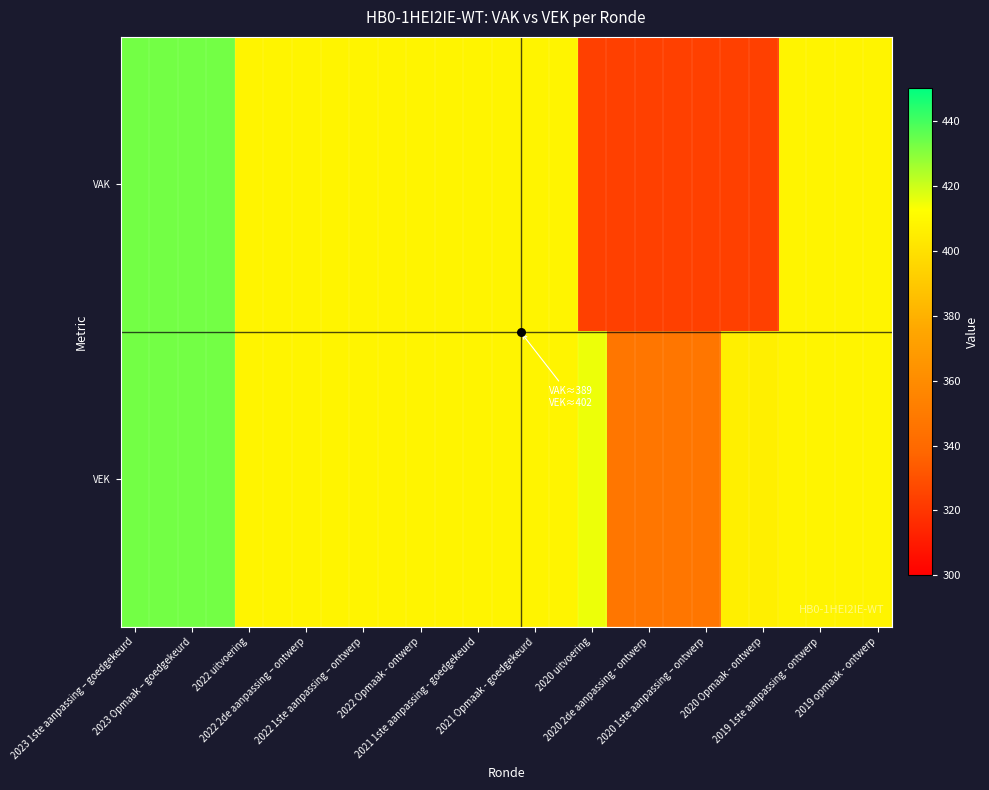

At which category does the chart reach its peak across all series?

2023 1ste aanpassing – goedgekeurd